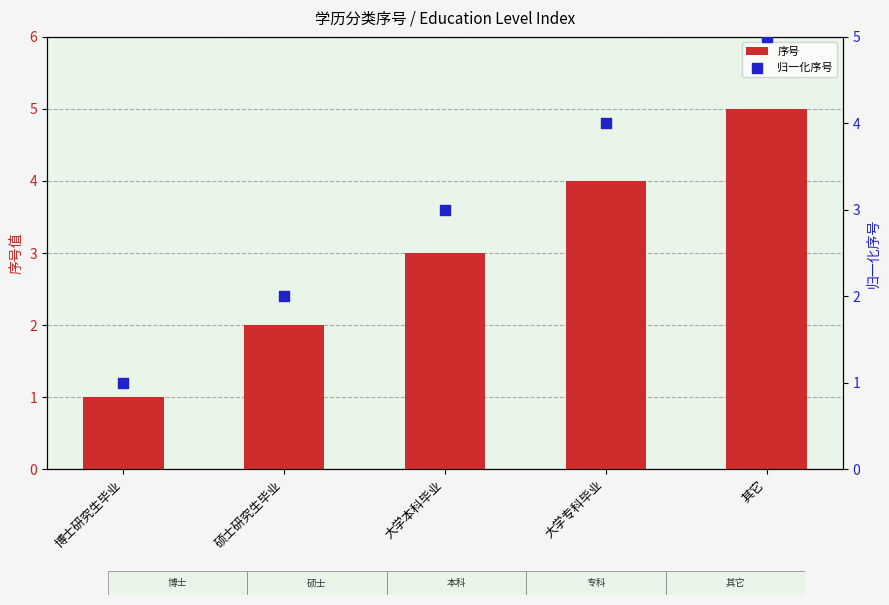

Is the value of 序号 at 大学专科毕业 greater than the value of 归一化序号 at 博士研究生毕业?

Yes